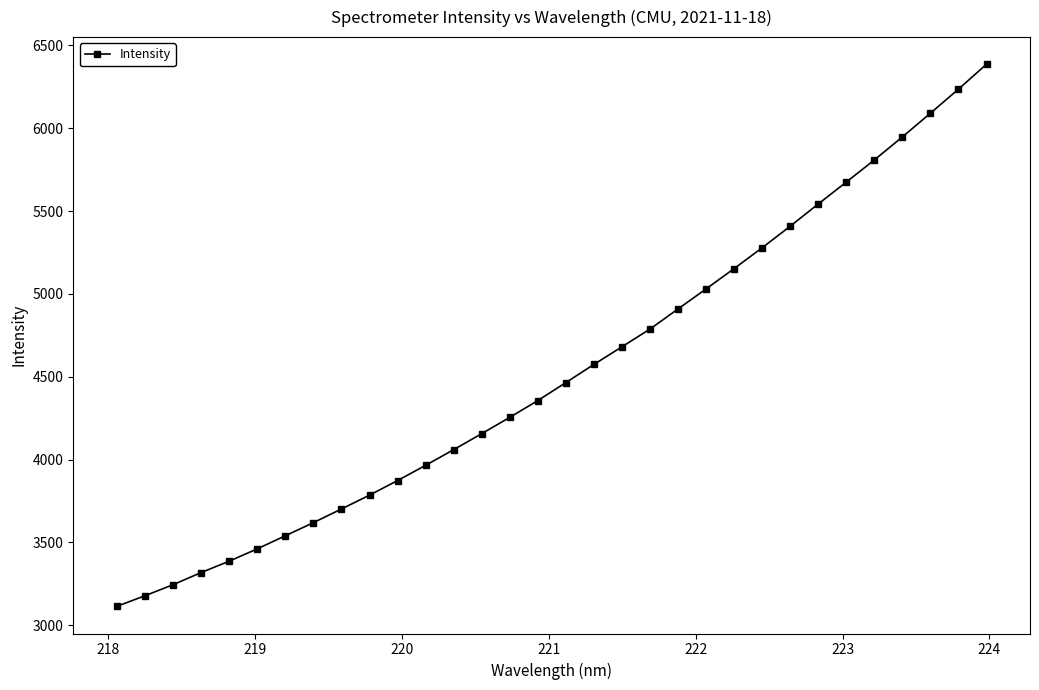

What is the sum of all values?

145001.2